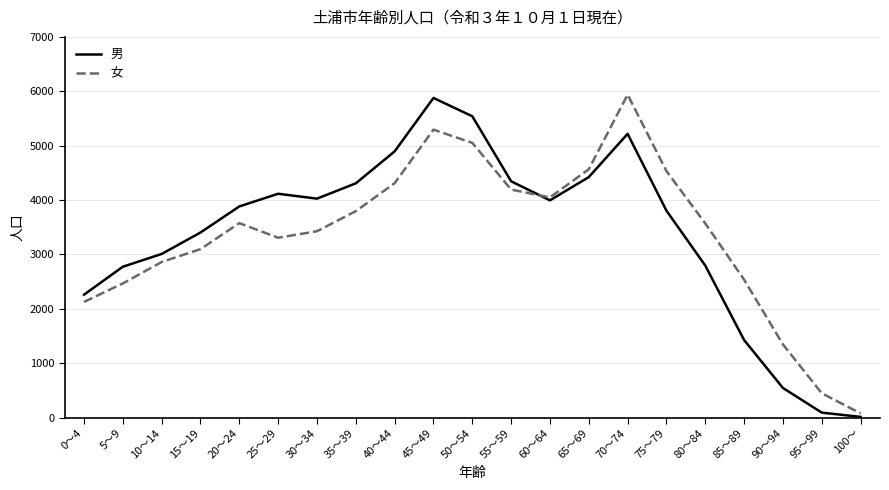

What position from the right is 15～19?

18